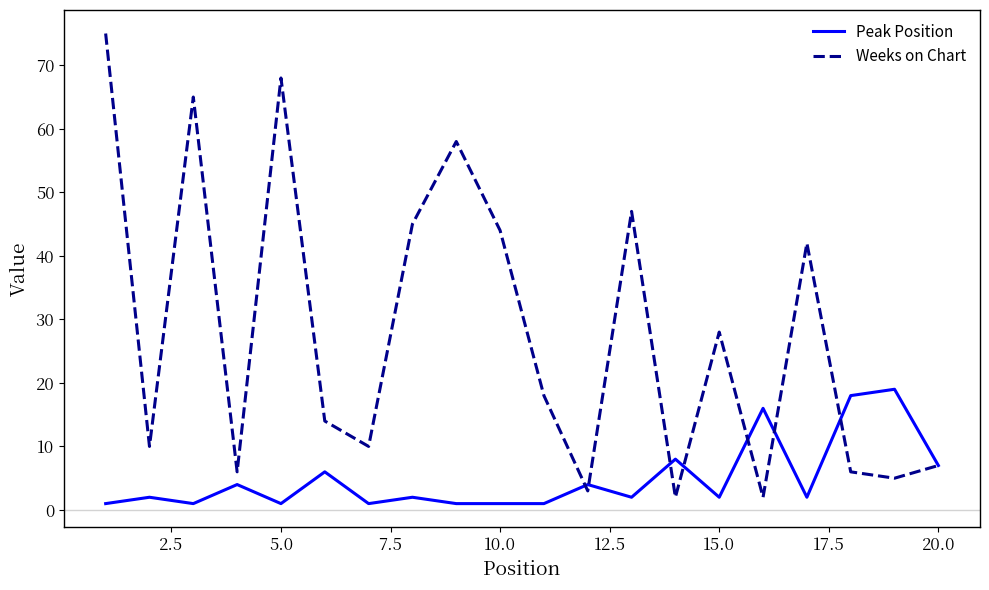

List the series in order of their peak value, lowest first.

Peak Position, Weeks on Chart